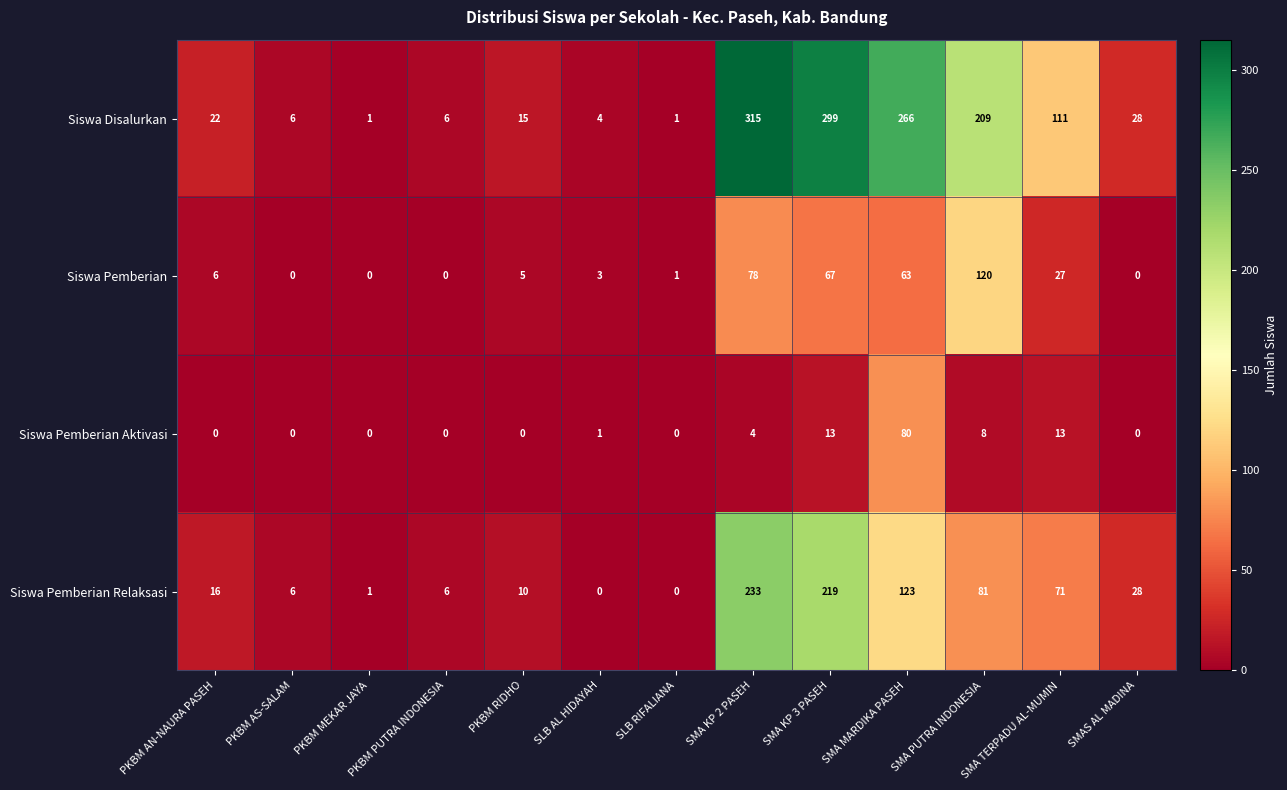

Rank the series by their average value, from highest to lowest.

Siswa Disalurkan, Siswa Pemberian Relaksasi, Siswa Pemberian, Siswa Pemberian Aktivasi